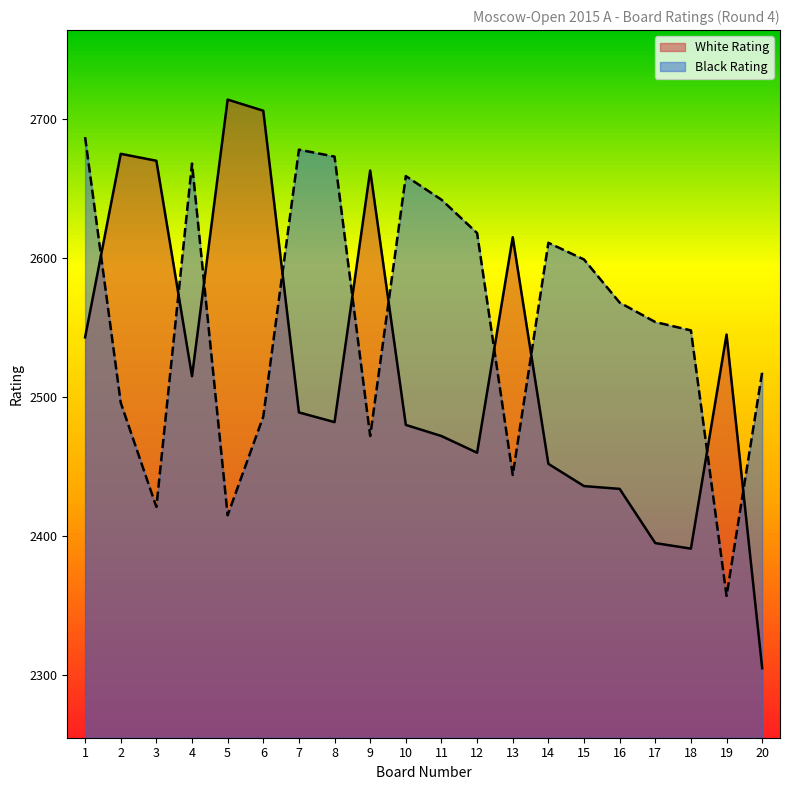

What is the difference between the White Rating values at 14 and 9?

211